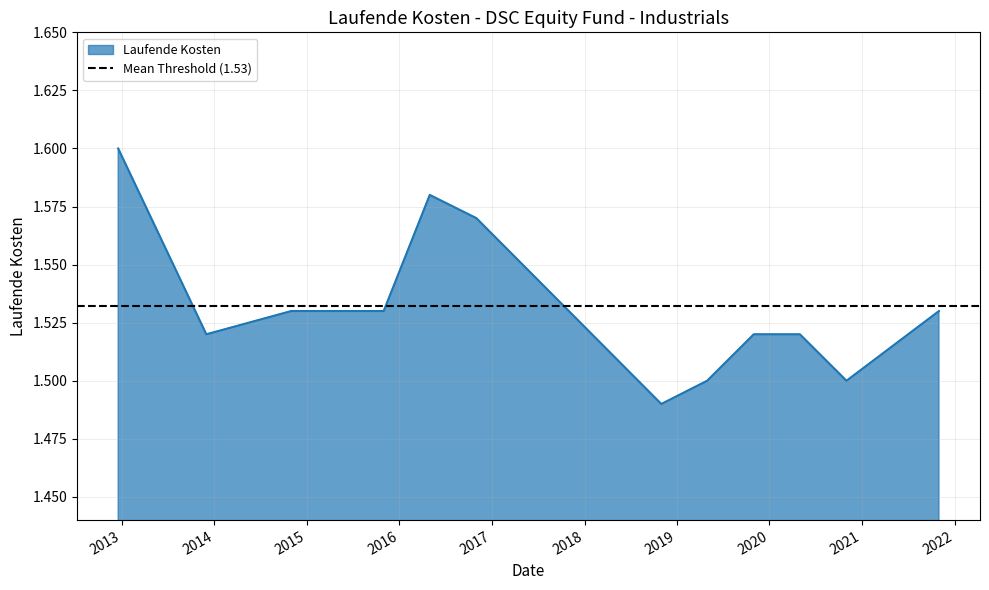

True or false: the data shows 2.0 at 2020-10-31.

False